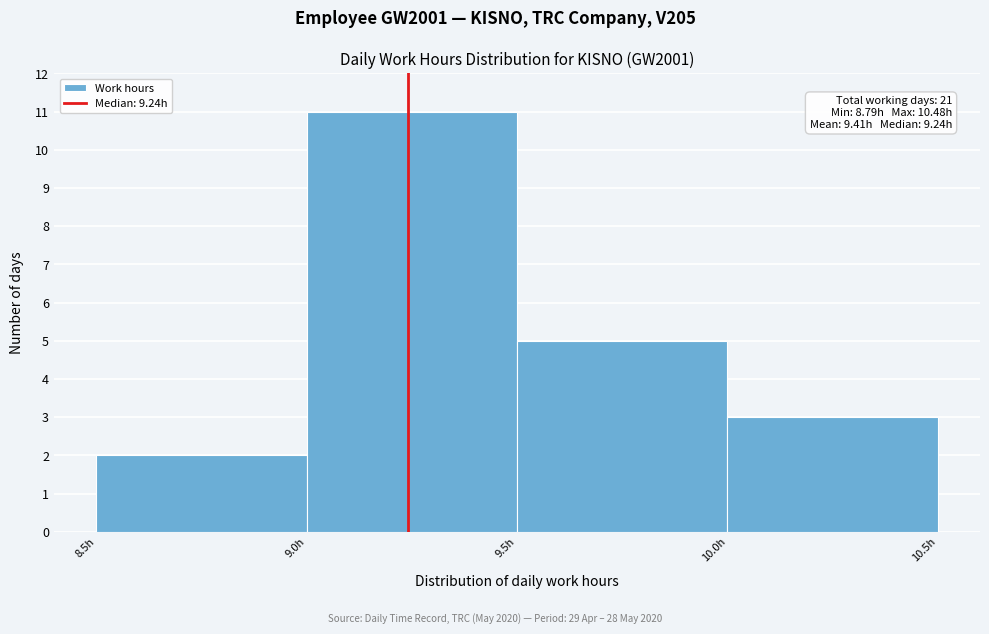

Which range on the x-axis has the tallest bar?

9.0 to 9.5